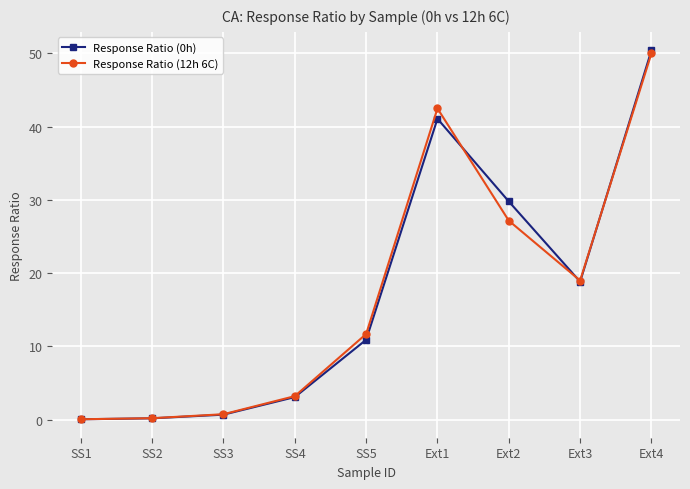

What is the maximum value for Response Ratio (0h)?

50.4